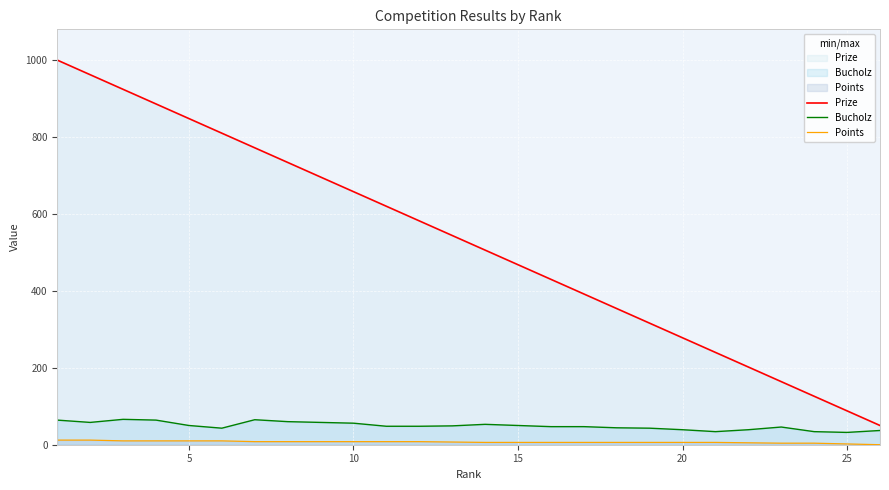

What is the average value of the Bucholz series?

49